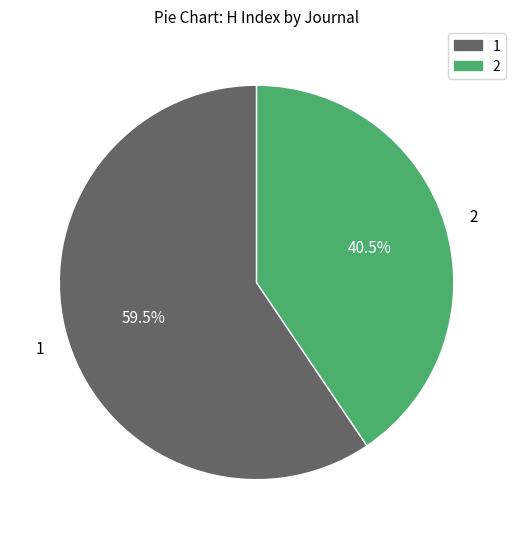

Approximately how many times larger is the value at 1 compared to 2?

1.5